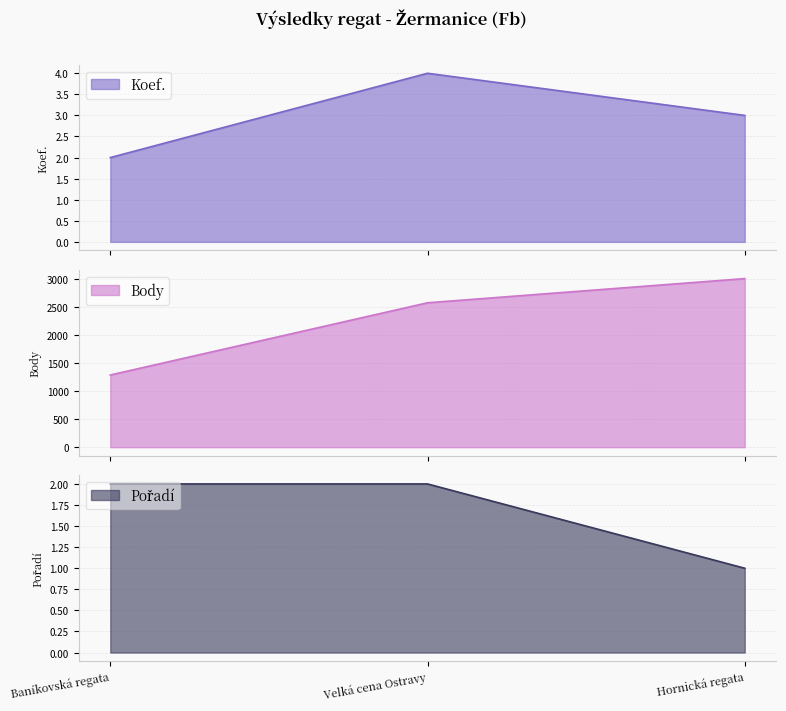

How many categories are shown in the chart?

3